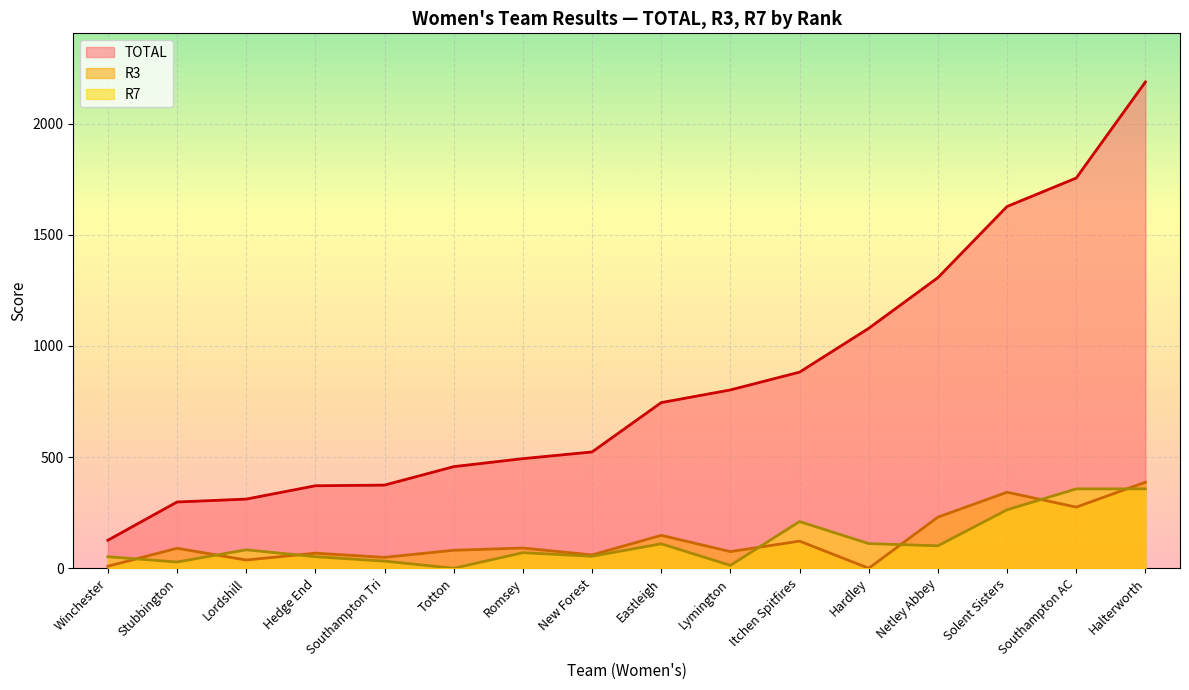

How many series are shown in this chart?

3